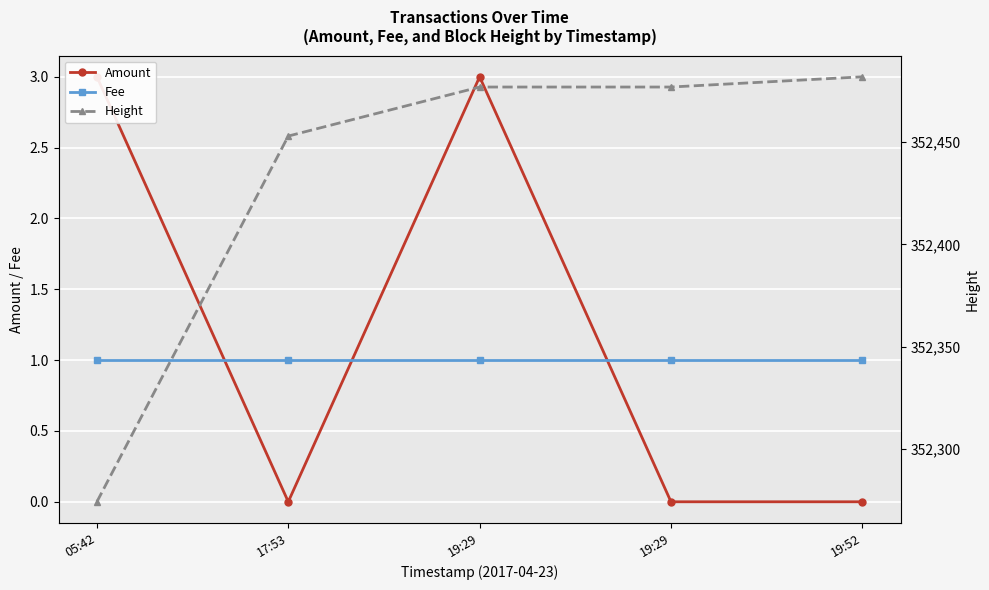

List the labels in order of Height value, largest first.

19:52, 19:29, 19:29, 17:53, 05:42